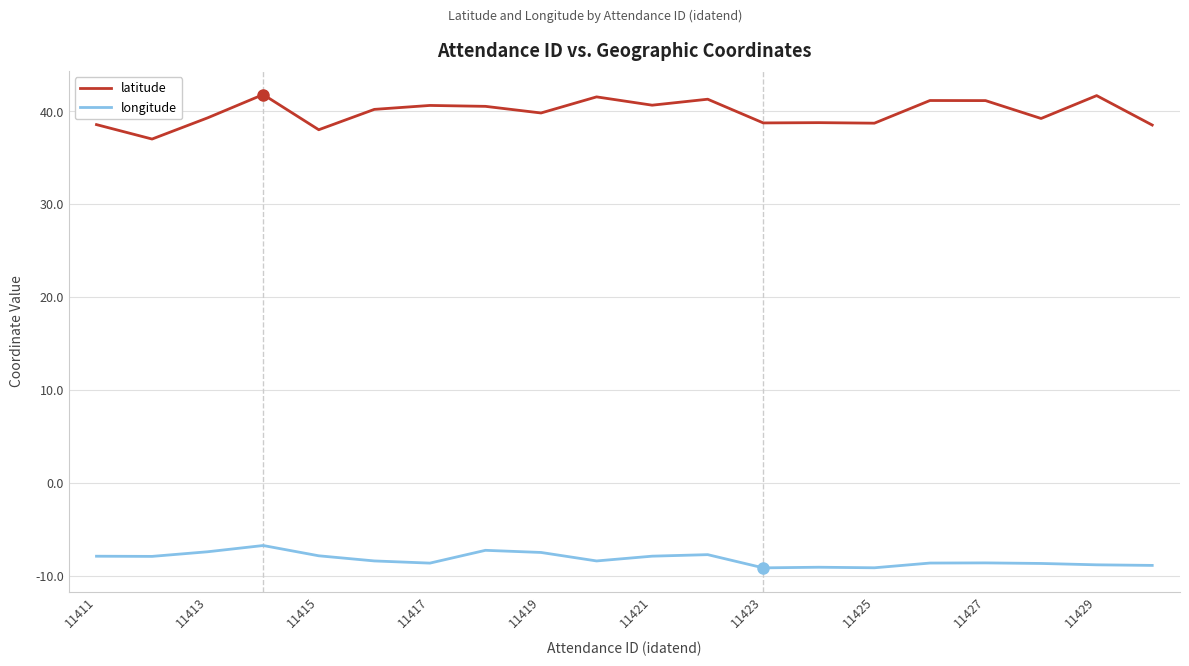

Which series has the largest range (max minus min)?

latitude